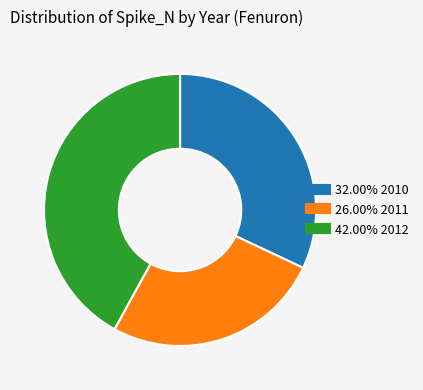

Is there any slice that represents more than half of the pie?

No